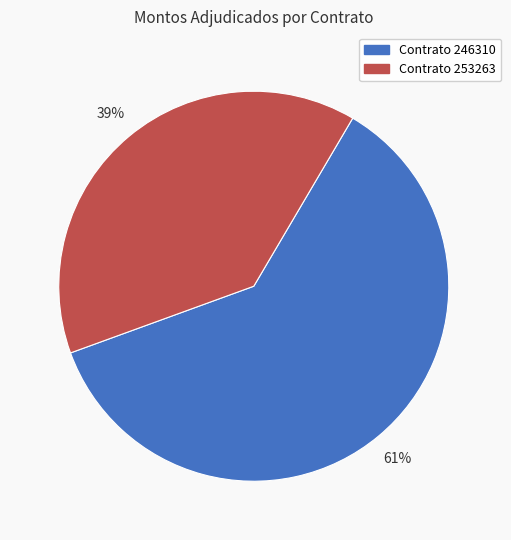

To the nearest percent, what is the difference between the largest and smallest slice percentages?

22%